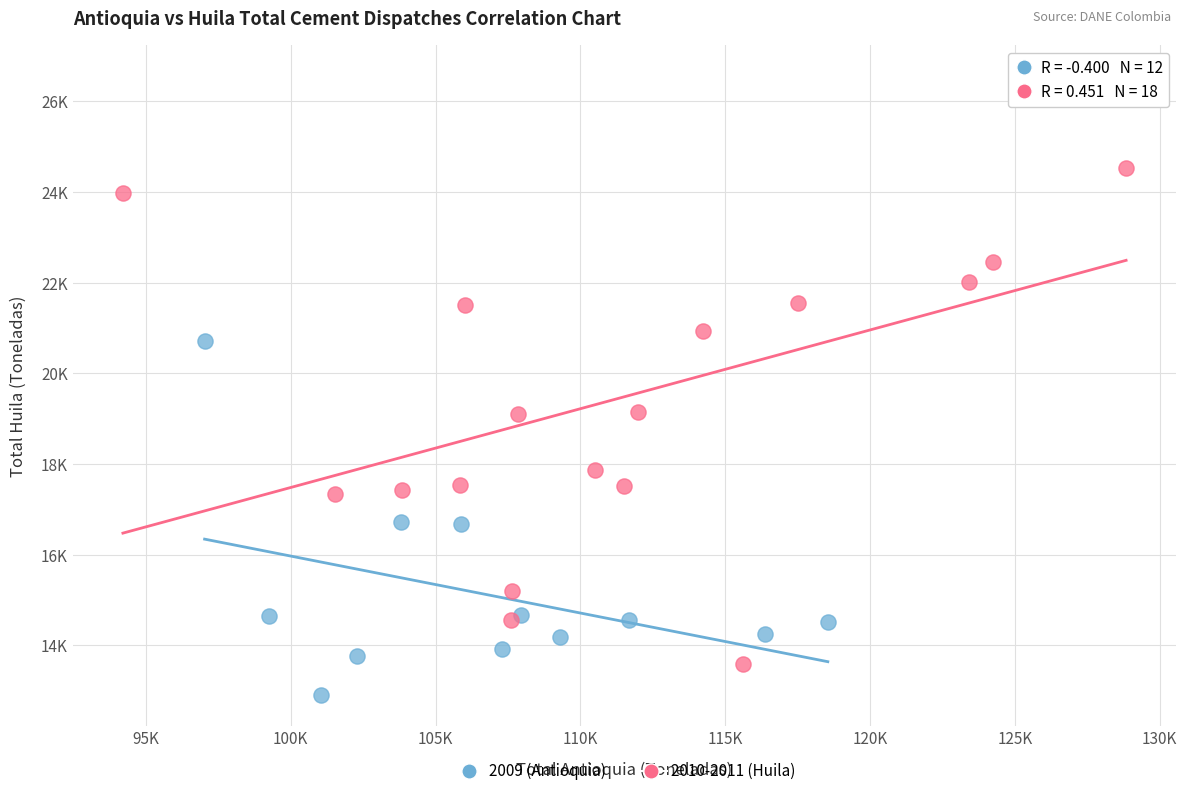

What are all the series names shown in the legend?

2009 (Antioquia), 2010-2011 (Huila)